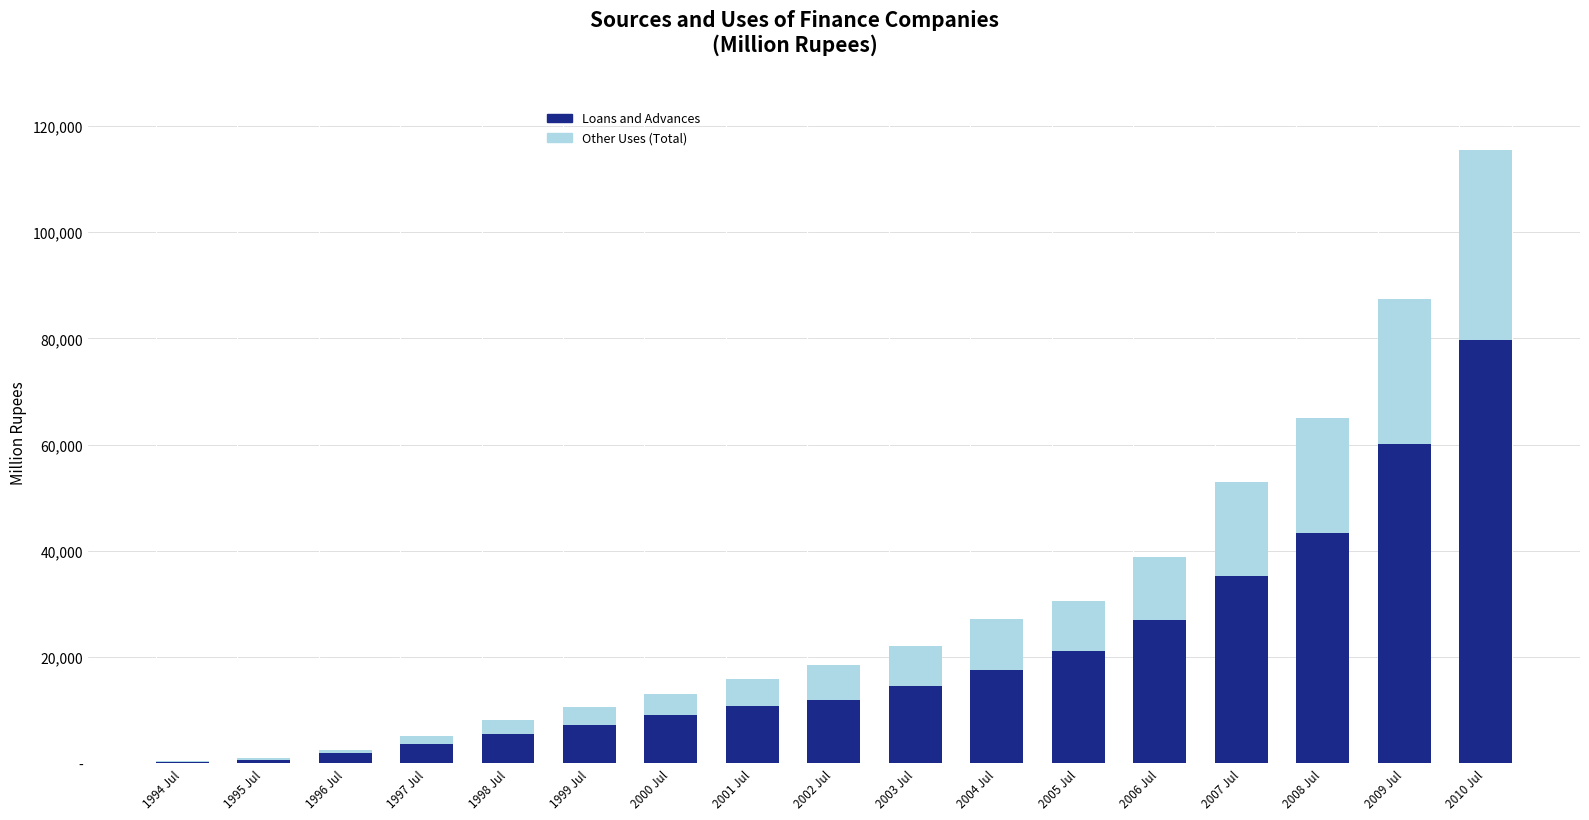

Read the Other Uses value at 1995 Jul.

1095.5